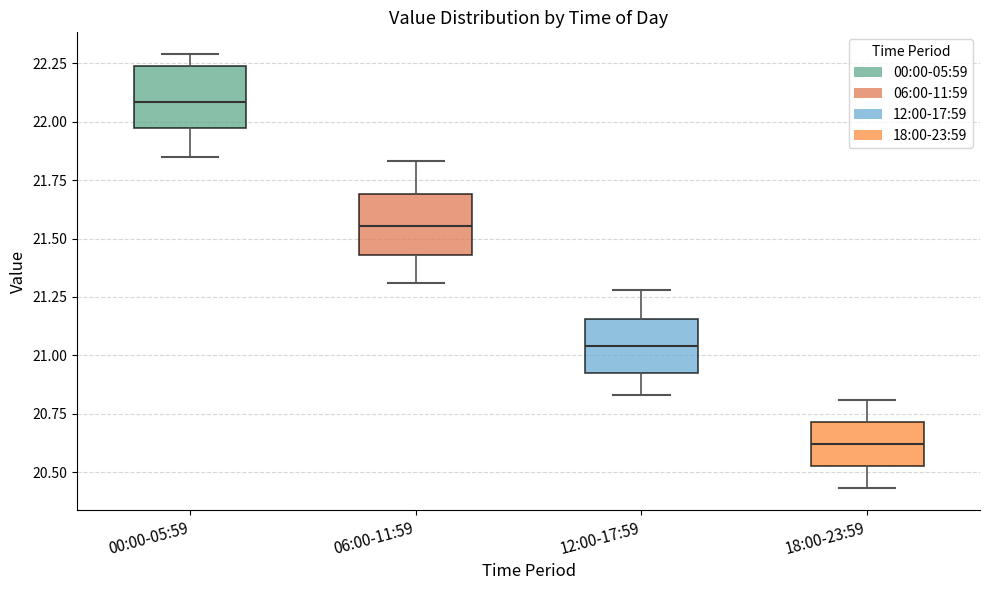

Which box's median line is the highest?

00:00-05:59